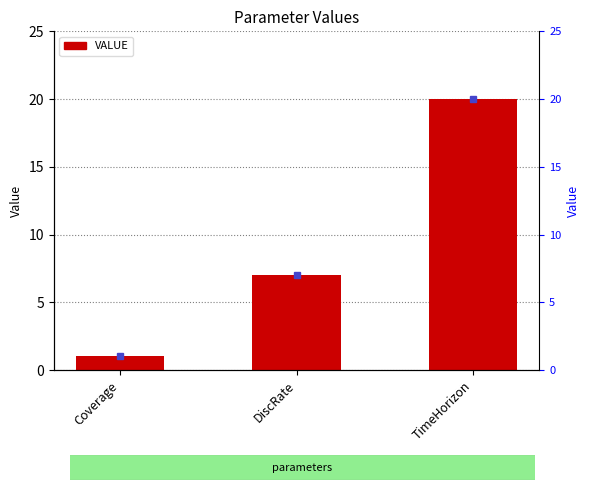

What is the value of the 1st bar from the left?

1